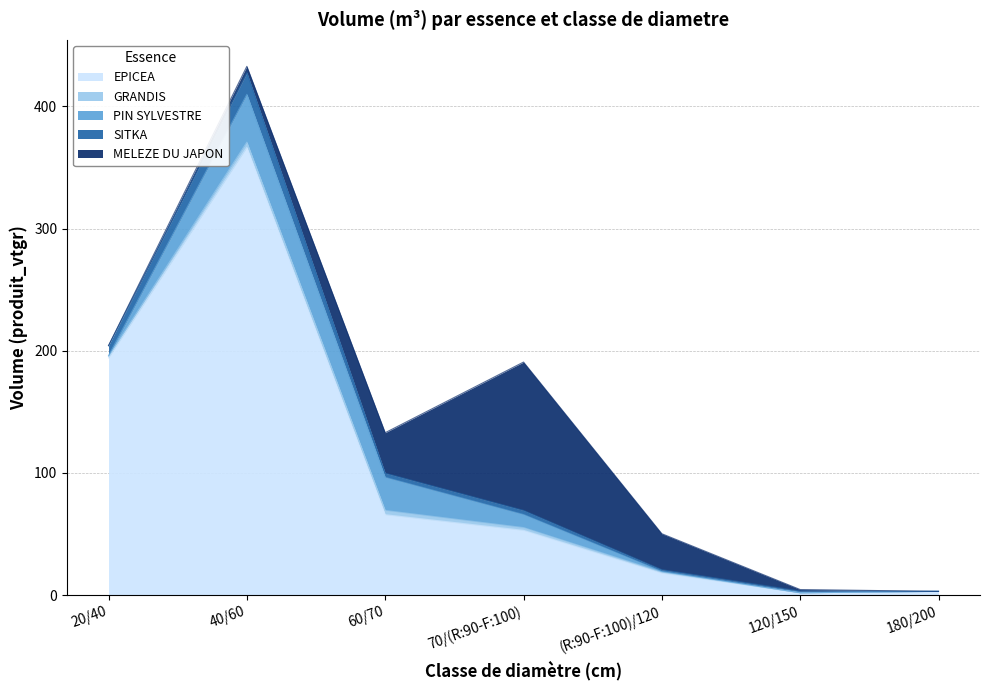

Reading right to left, list all the values displayed in this chart.

EPICEA: 3.1	1.9	18.0	53.0	65.8	366.4	194.1
GRANDIS: 0.0	0.0	0.8	2.2	3.4	4.3	1.3
PIN SYLVESTRE: 0.0	0.0	0.6	10.7	27.1	39.2	0.6
SITKA: 0.0	1.4	1.3	3.4	3.4	17.7	8.2
MELEZE DU JAPON: 0.0	1.2	29.4	121.4	33.1	5.2	0.0